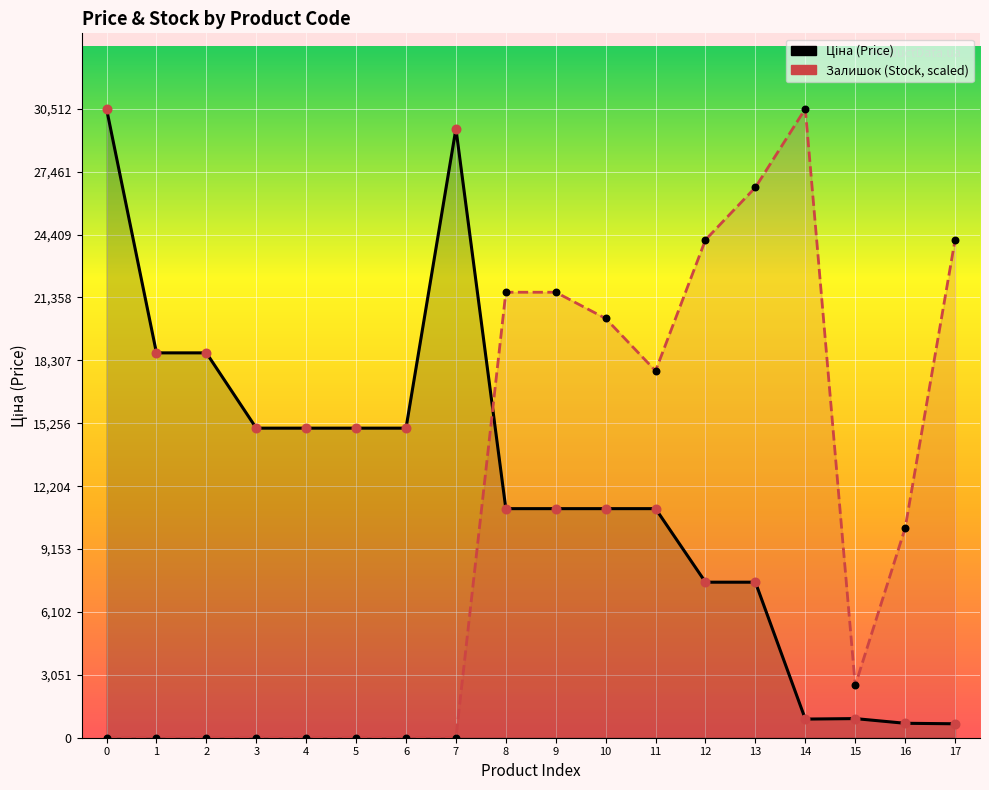

Which series reaches the maximum Y coordinate?

Ціна